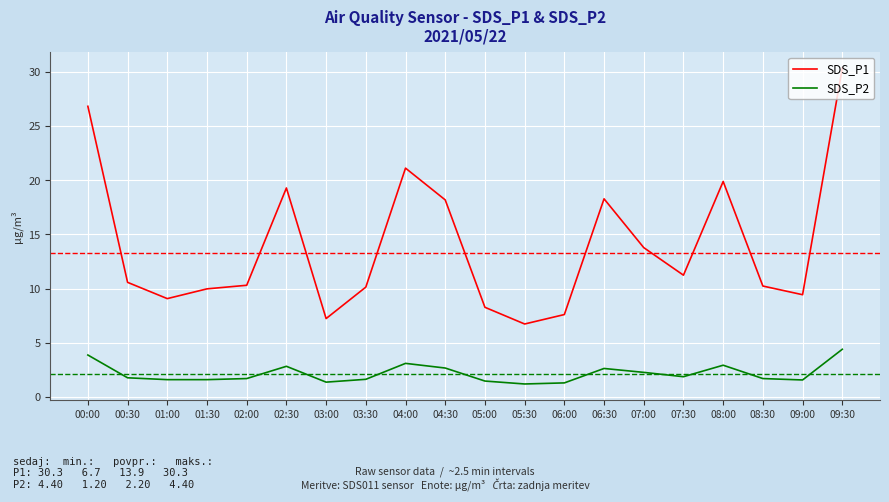

Which label corresponds to the largest value in the chart?

09:30